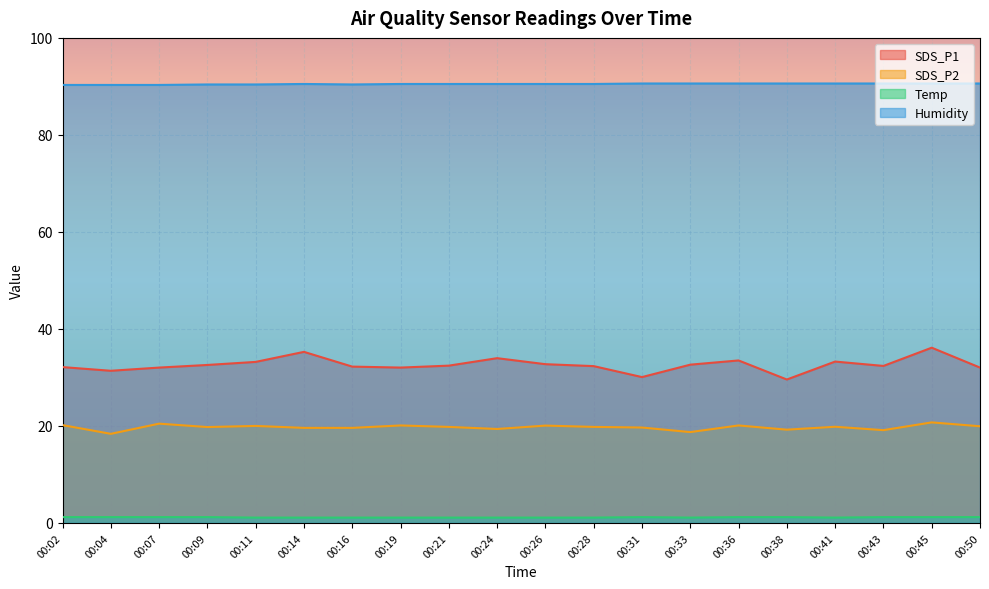

How many distinct data groups are displayed?

4